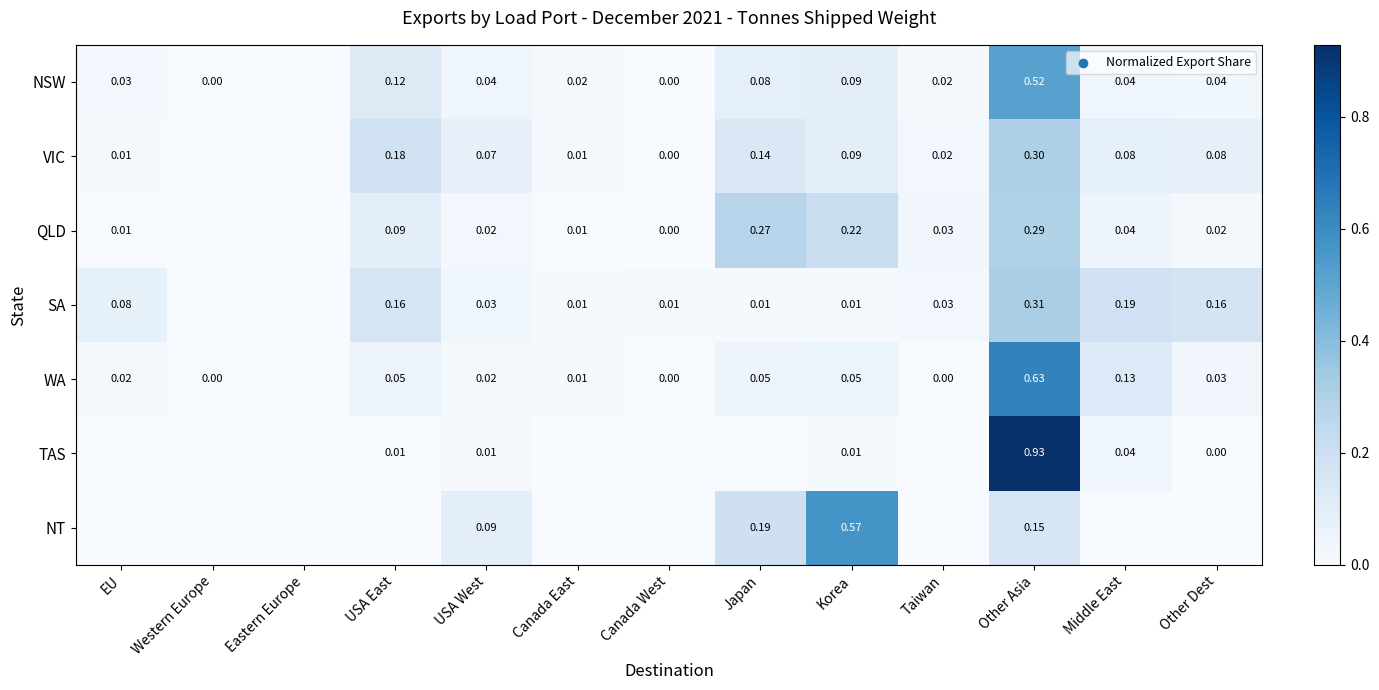

True or false: SA has a value of 0.0 at Taiwan.

False